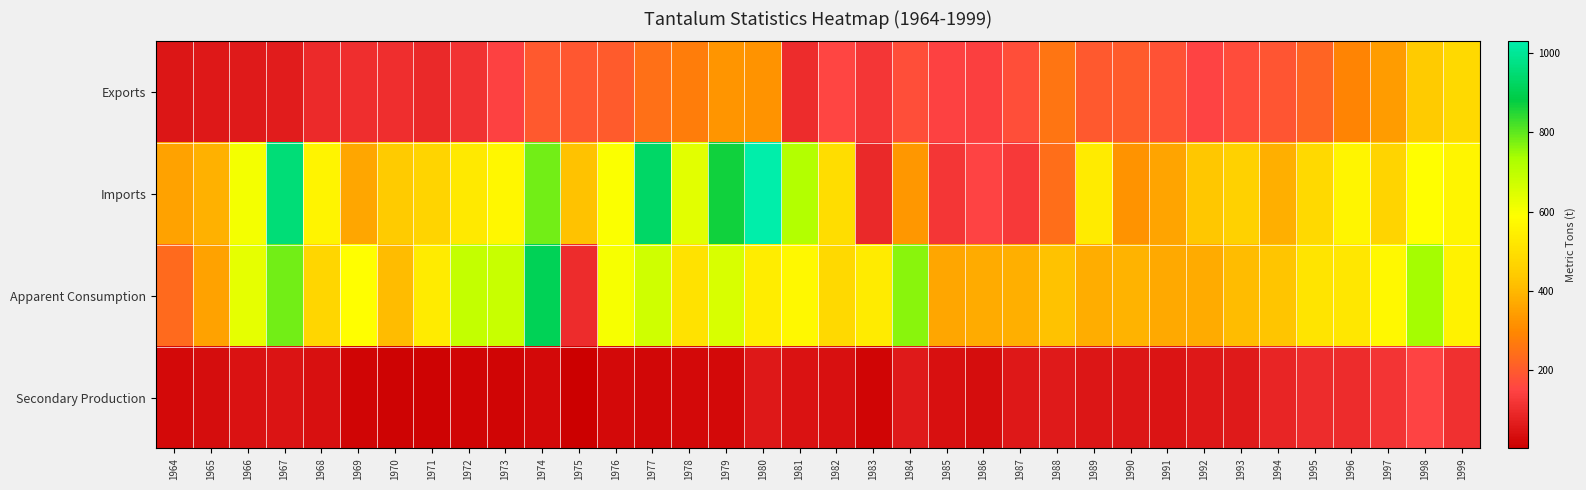

What is the spread (max minus min) of values at 1992?

379